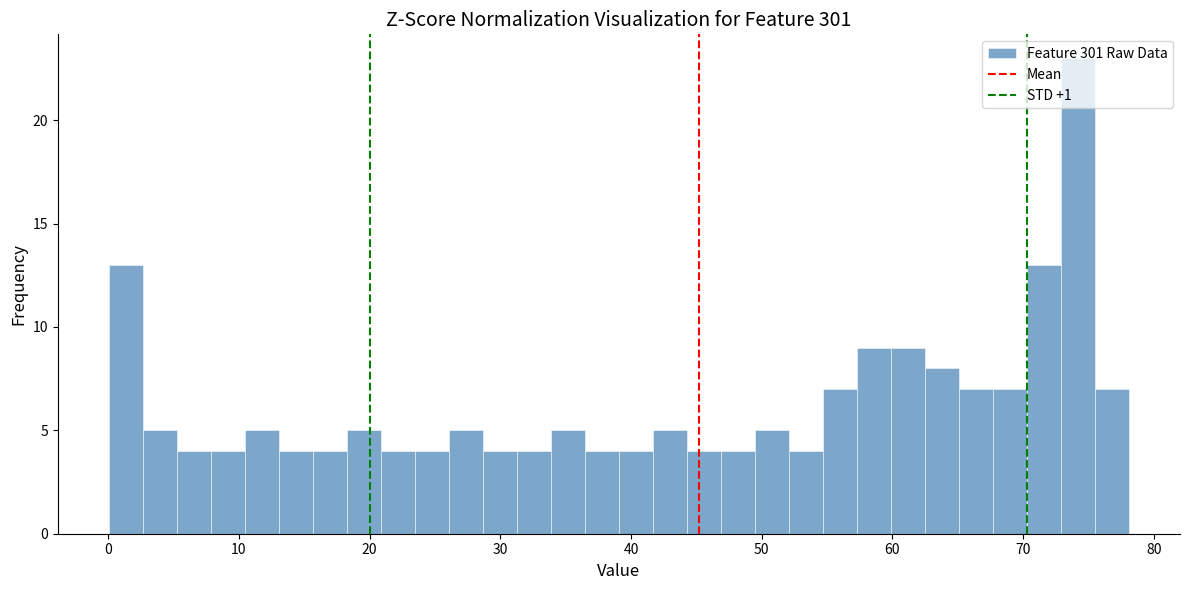

Read against the x-axis, roughly where is the centre of the tallest bar?

74